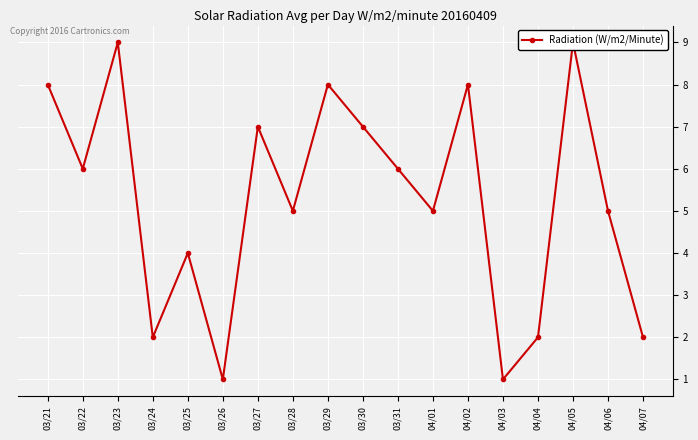

Where is the first local minimum?

03/22